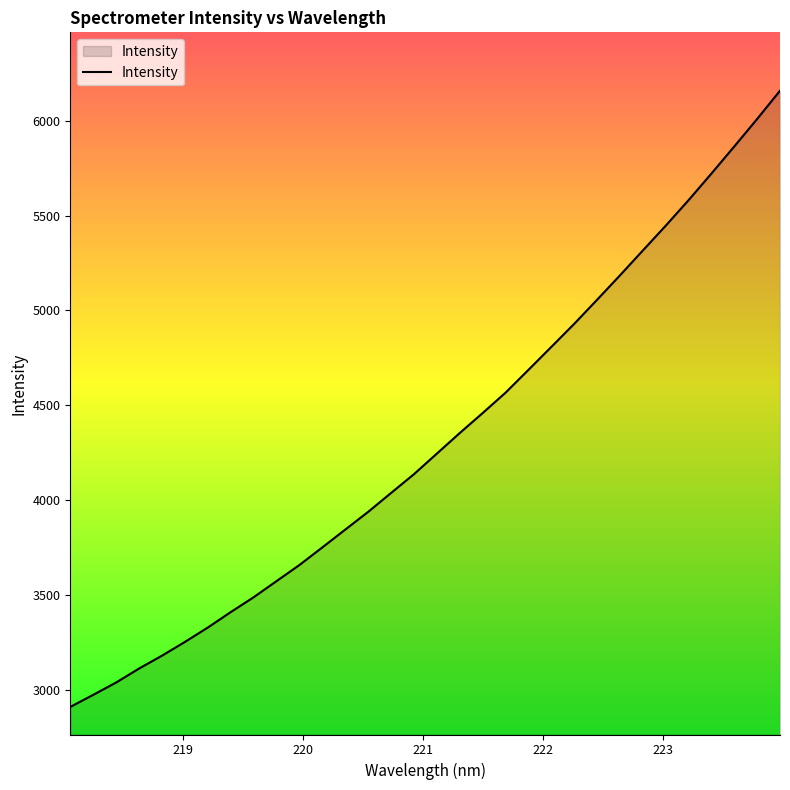

How many values are below 4244?

16